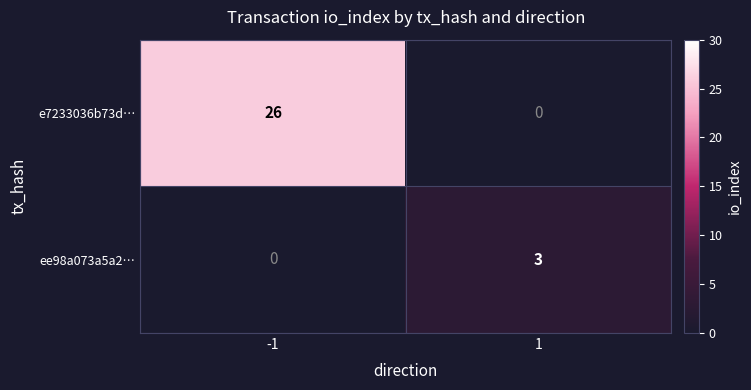

What is the average value of the e7233036b73d… series?

13